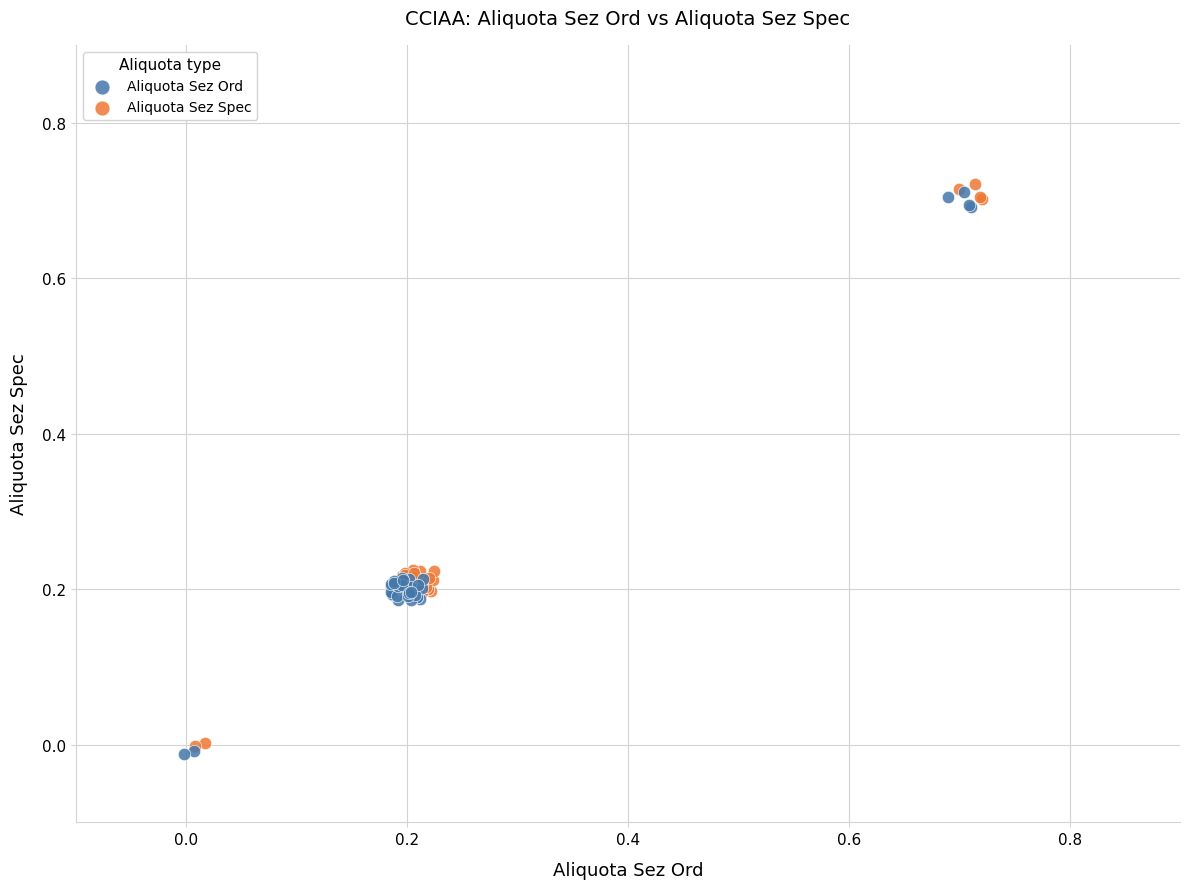

Which series reaches the minimum Y coordinate?

Aliquota Sez Ord